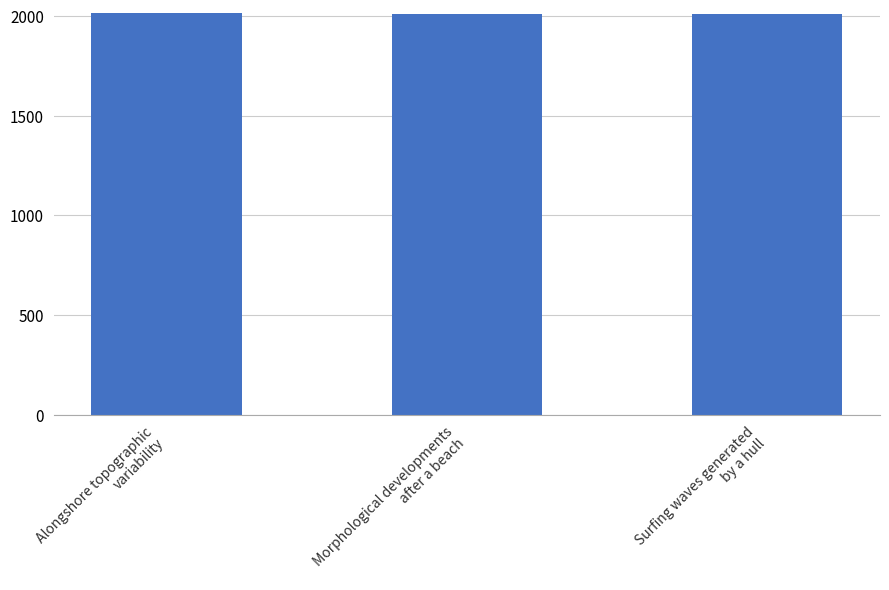

What is the smallest value displayed?

2009